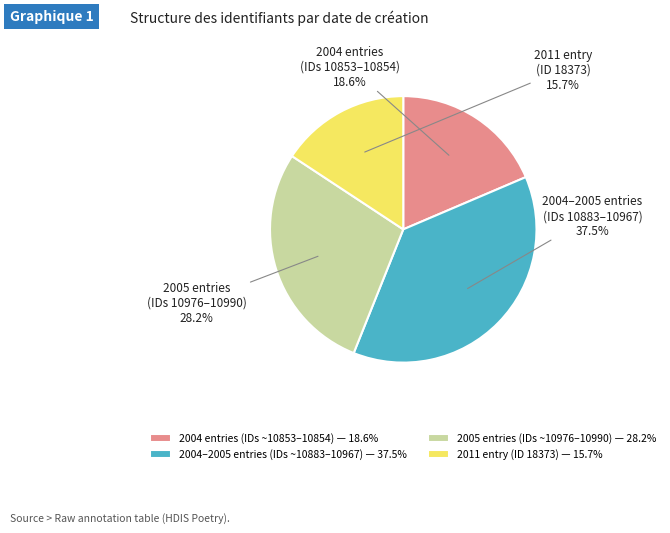

Is the sum of 2011 entry (ID 18373) — 15.7% and 2004 entries (IDs ~10853–10854) — 18.6% greater than half?

No